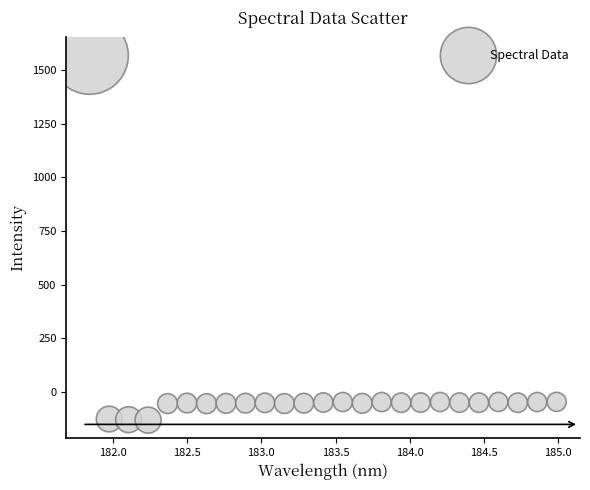

What is the range of Y values (max minus min)?

1699.6